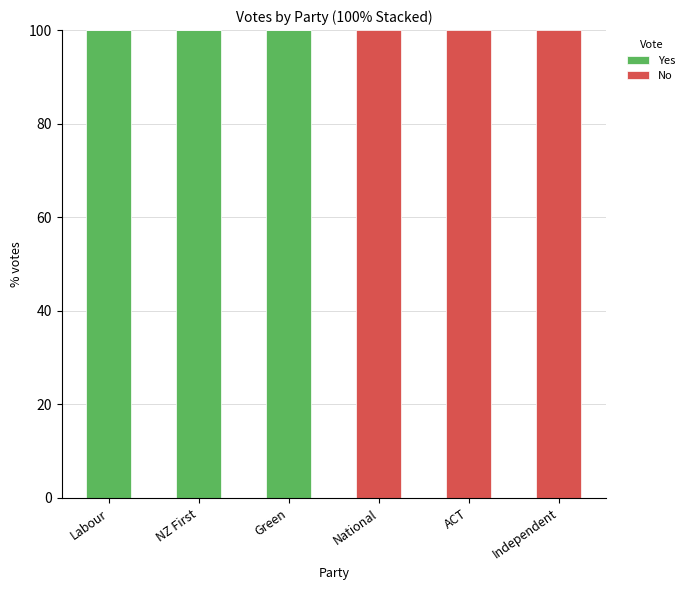

Is it true that Yes equals 100 at Labour?

True